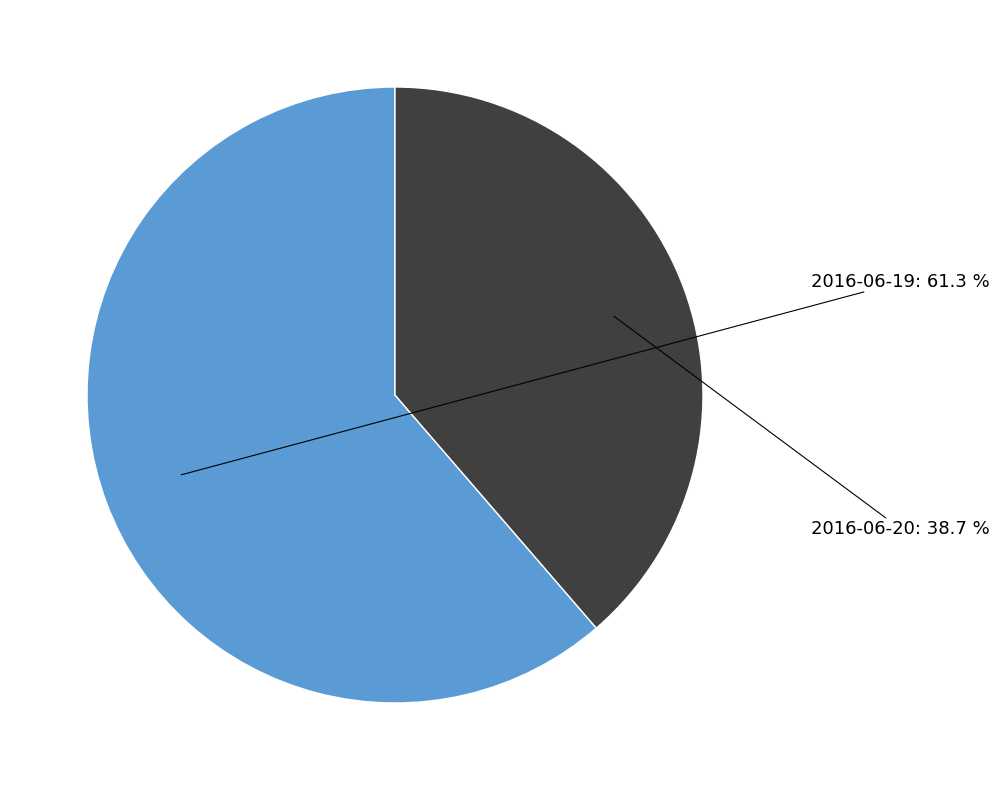

Combined, what portion of the pie is 2016-06-19 and 2016-06-20?

100.0%